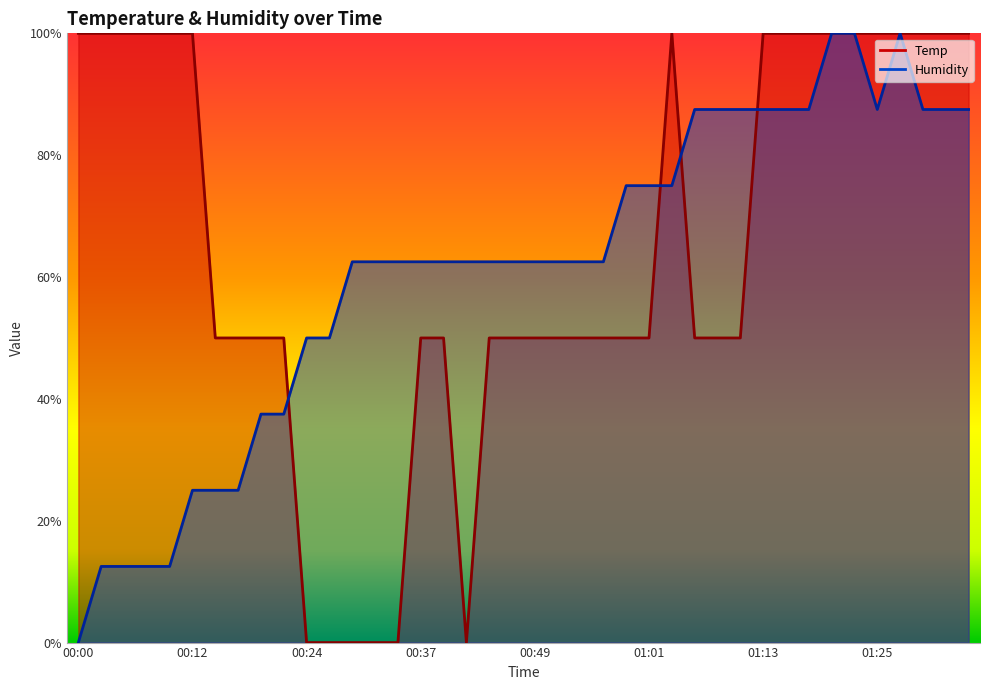

How many interior local valleys does the Humidity series have?

1